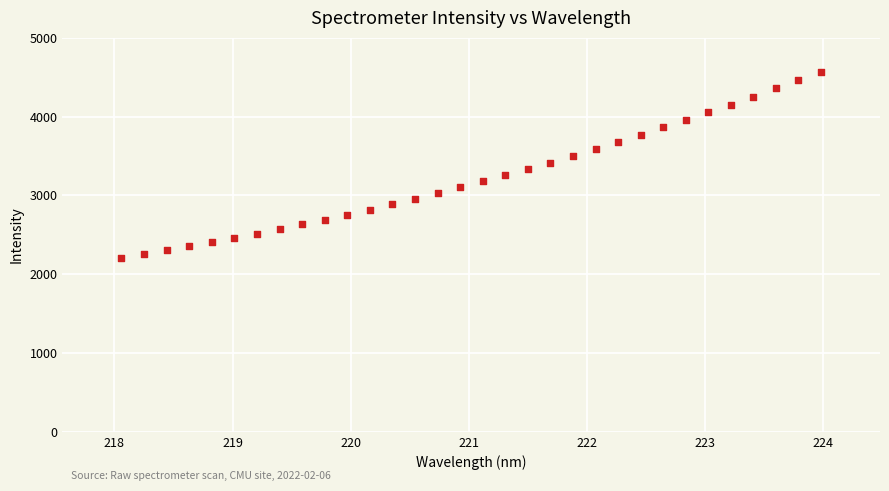

What is the range of Y values (max minus min)?

2362.7